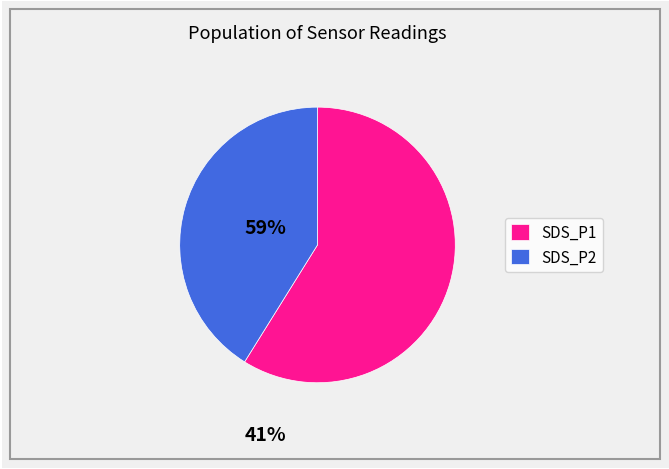

Which slice represents more than half of the pie?

SDS_P1